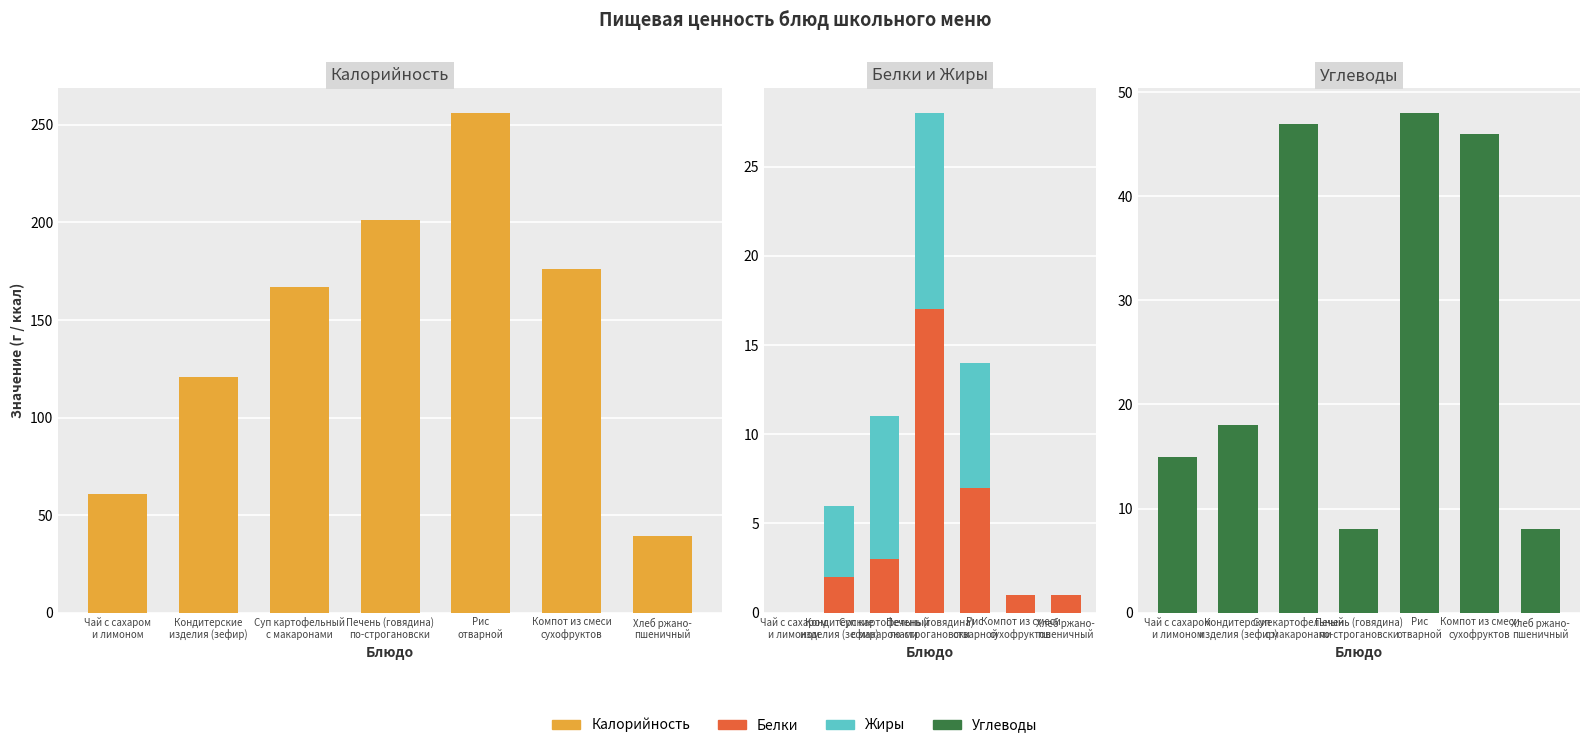

True or false: Жиры has a value of -5 at Компот из смеси
сухофруктов.

False